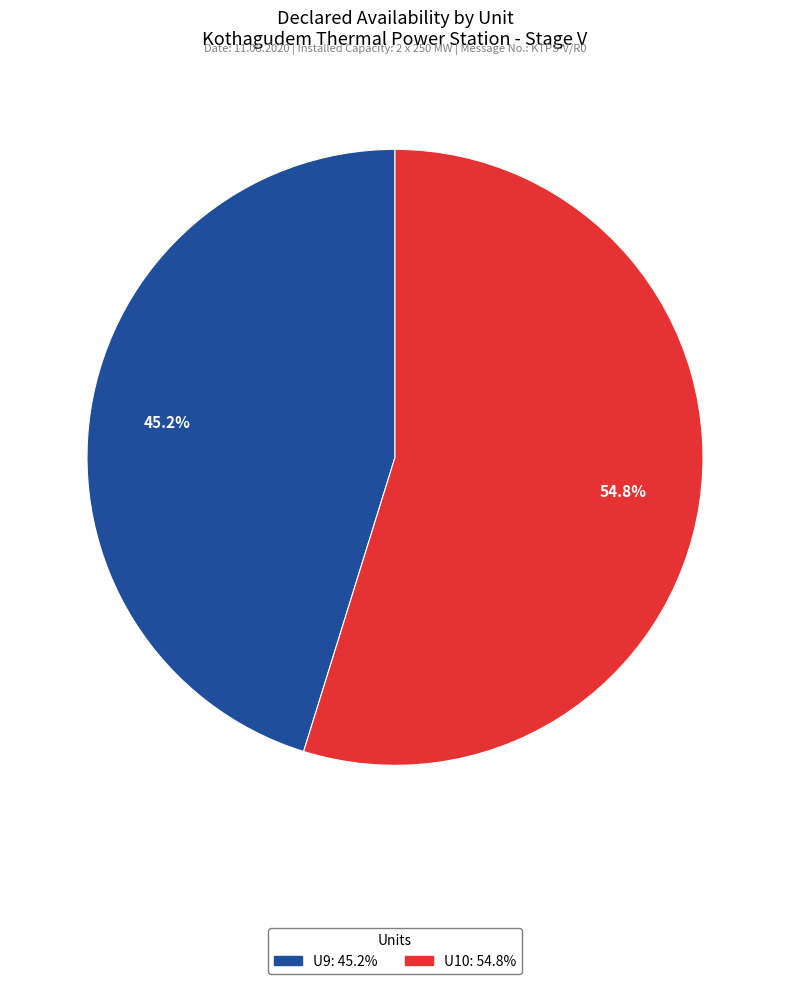

To the nearest percent, what is the difference between the largest and smallest slice percentages?

10%